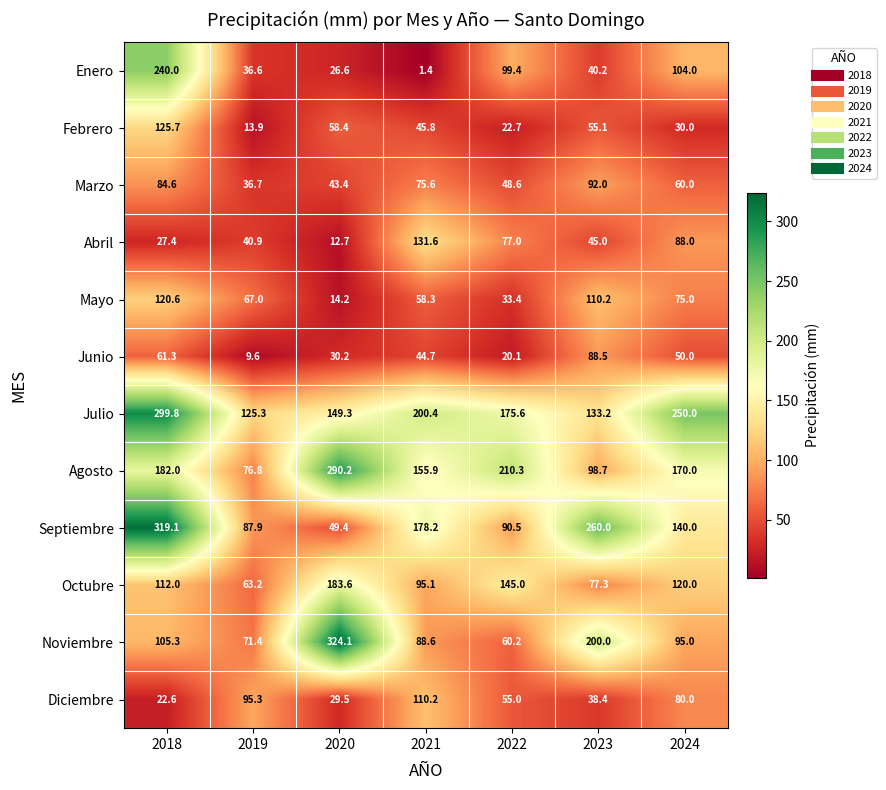

The Julio series shows 117.8 at 2024. True or false?

False